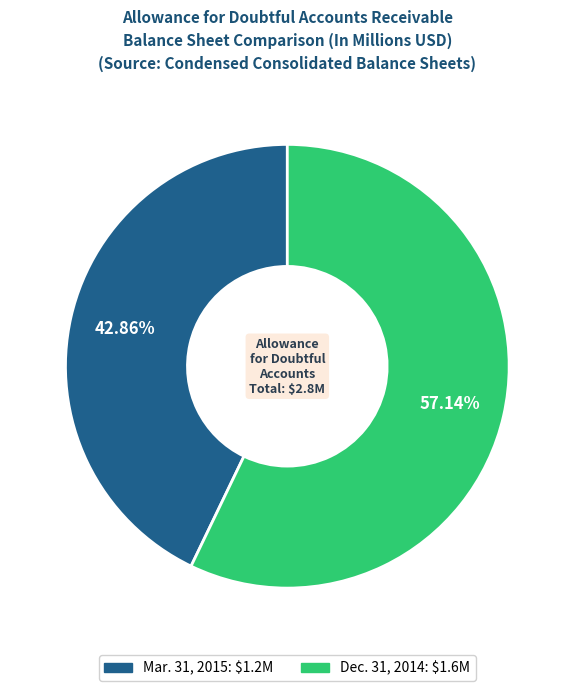

Between Dec. 31, 2014 and Mar. 31, 2015, which is larger?

Dec. 31, 2014